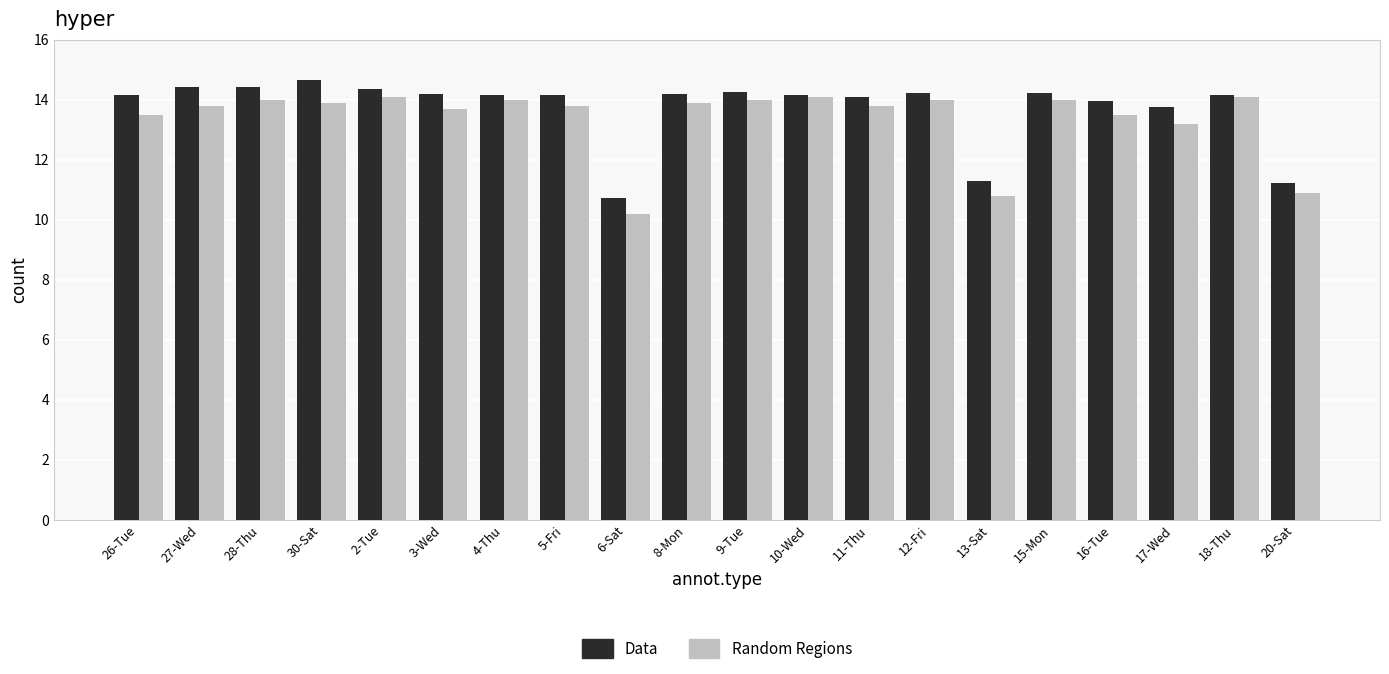

Which series changed the most between 13-Sat and 18-Thu?

Random Regions